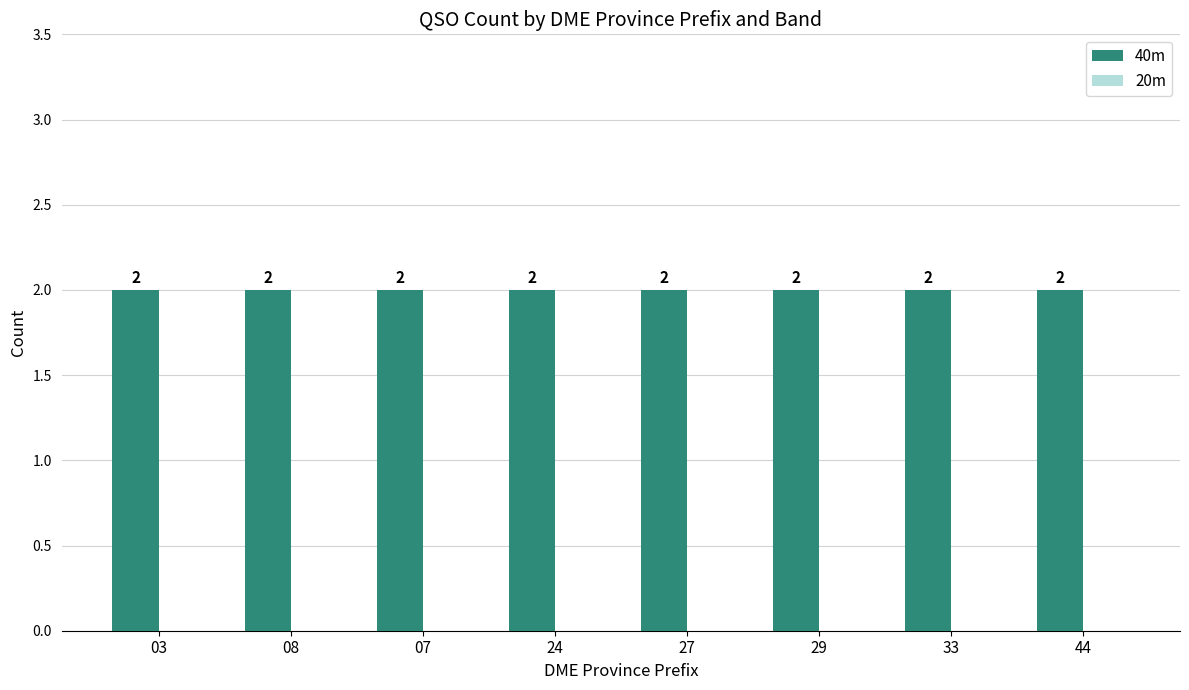

Are the bars grouped side by side (vs. stacked)?

Yes